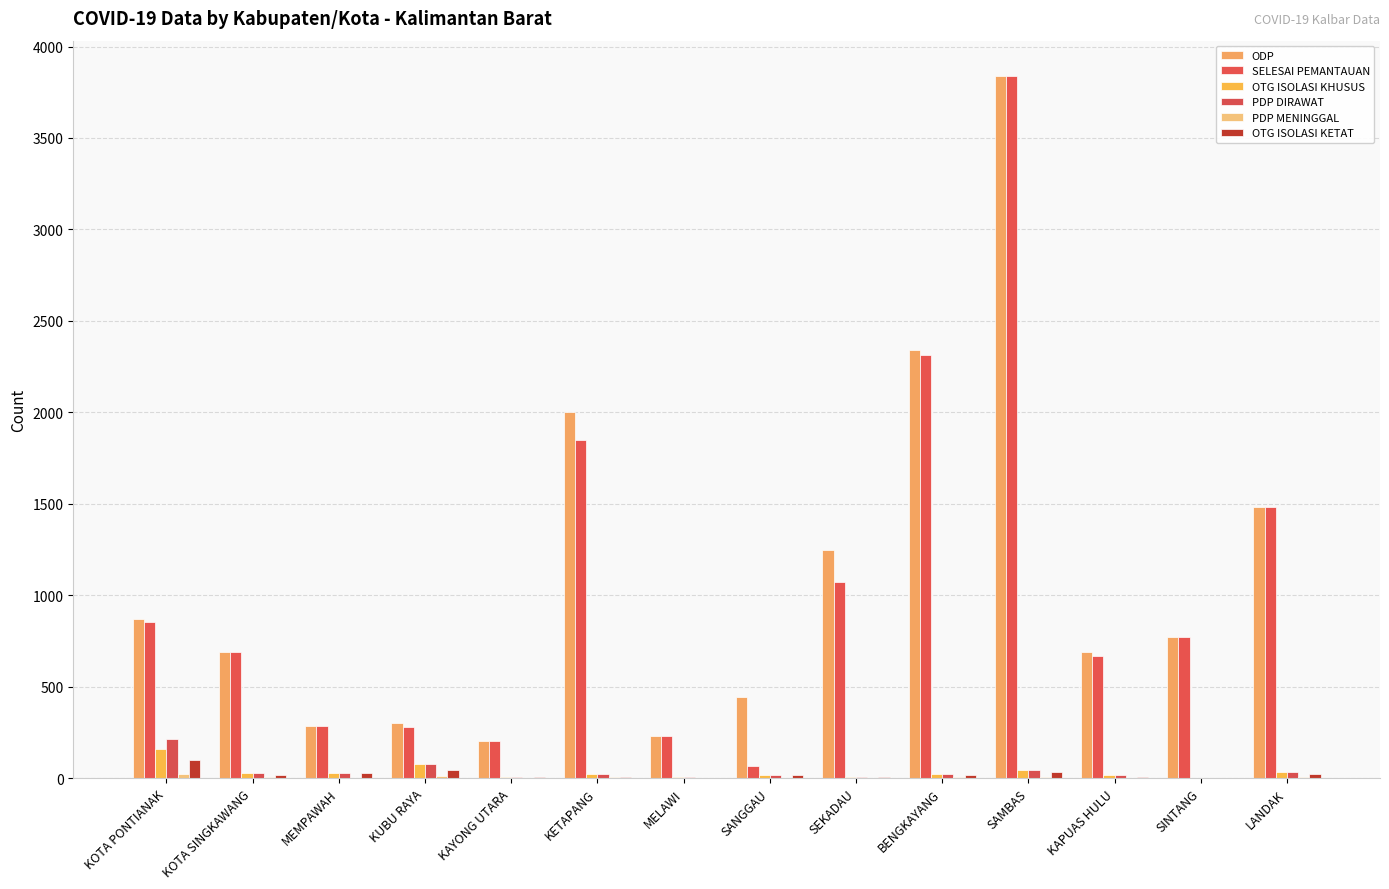

Read the OTG ISOLASI KHUSUS value at KOTA SINGKAWANG.

28